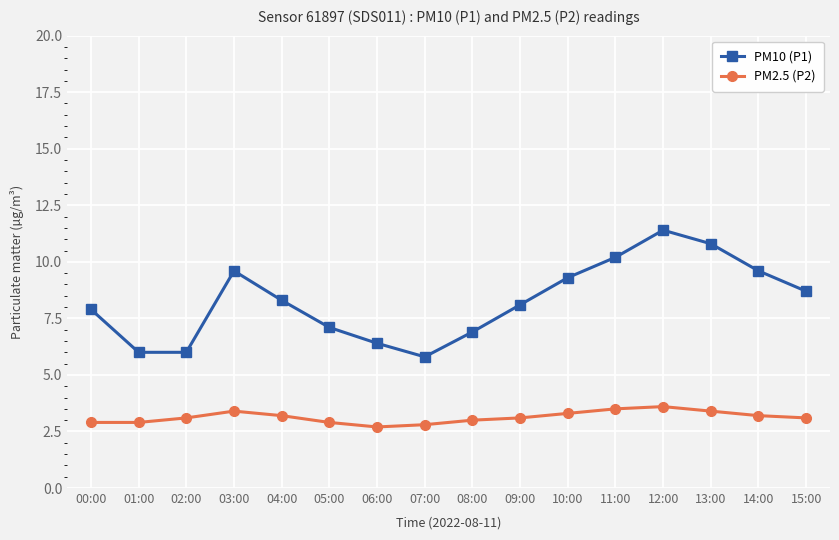

What is the label of the 3rd point from the left?

02:00